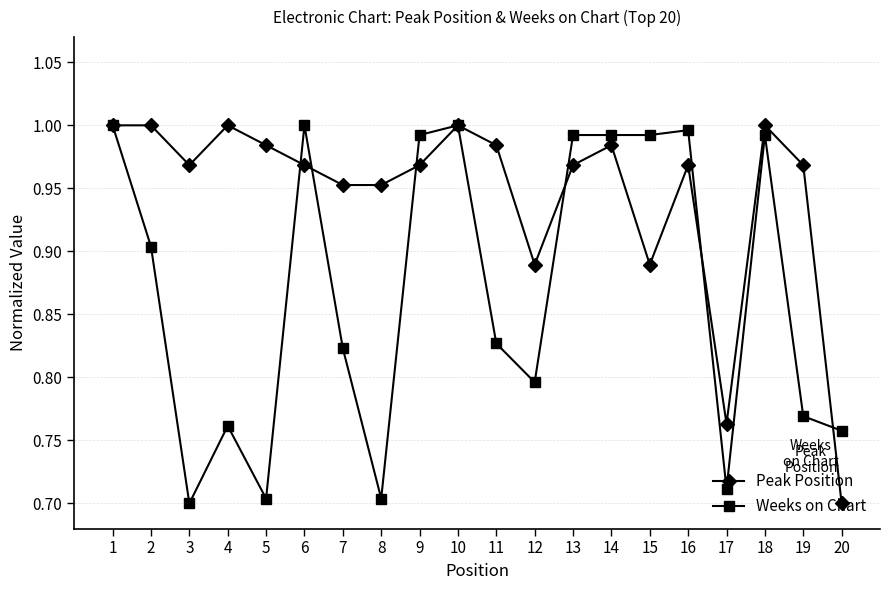

List the series in order of their overall mean, highest first.

Peak Position, Weeks on Chart